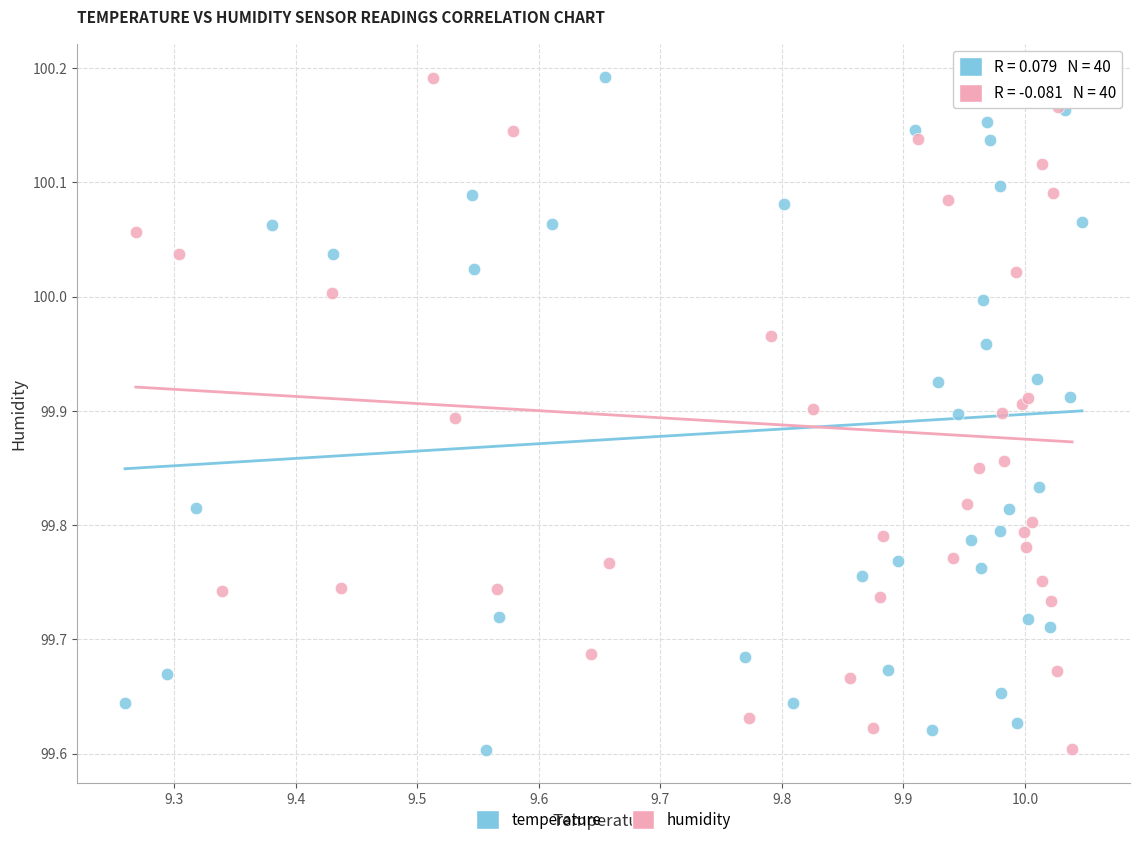

What are all the series names shown in the legend?

temperature, humidity